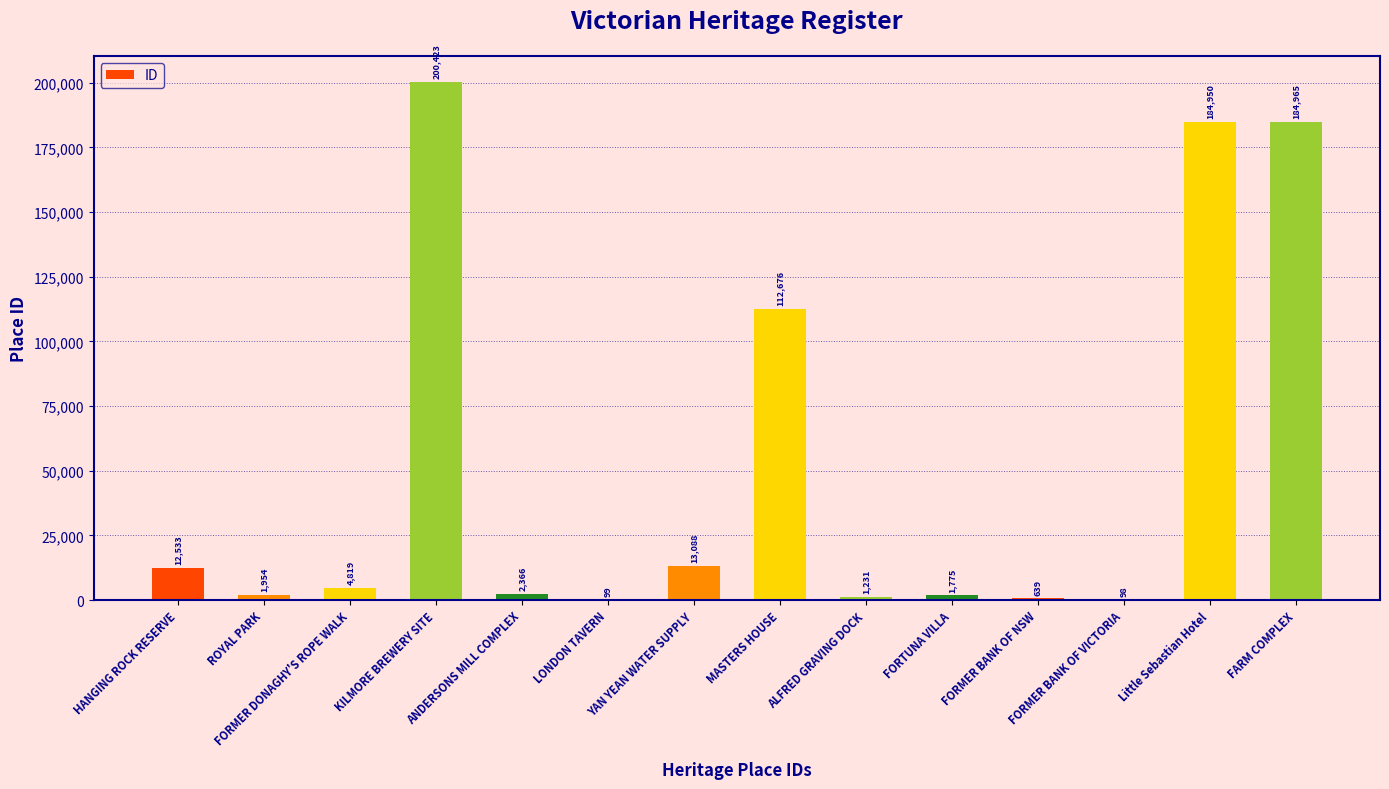

Count the number of categories in the chart.

14